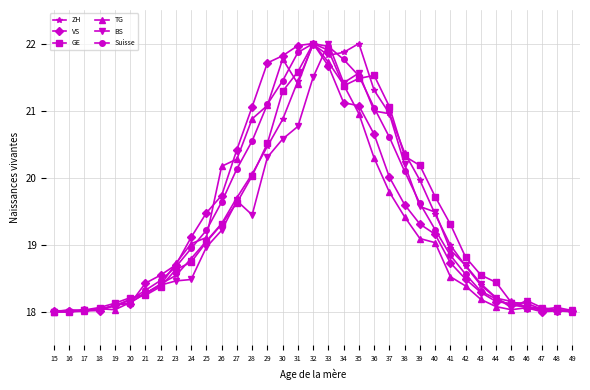

At how many categories does at least one series exceed 19?

18